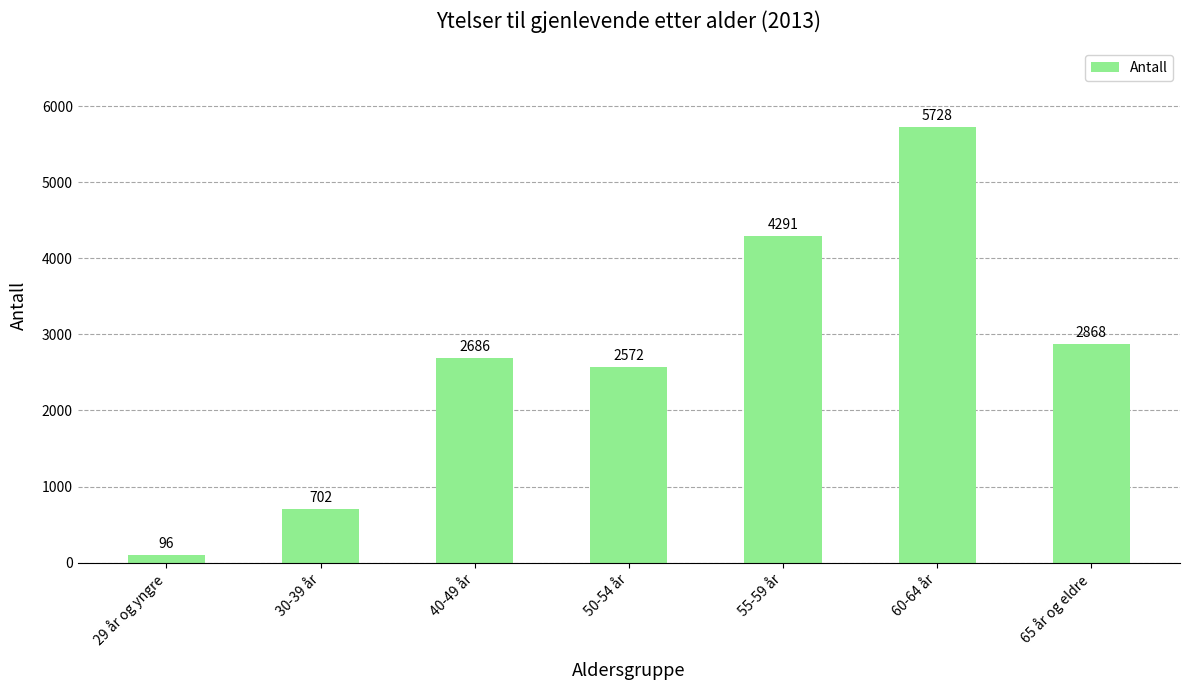

What position from the right is 30-39 år?

6